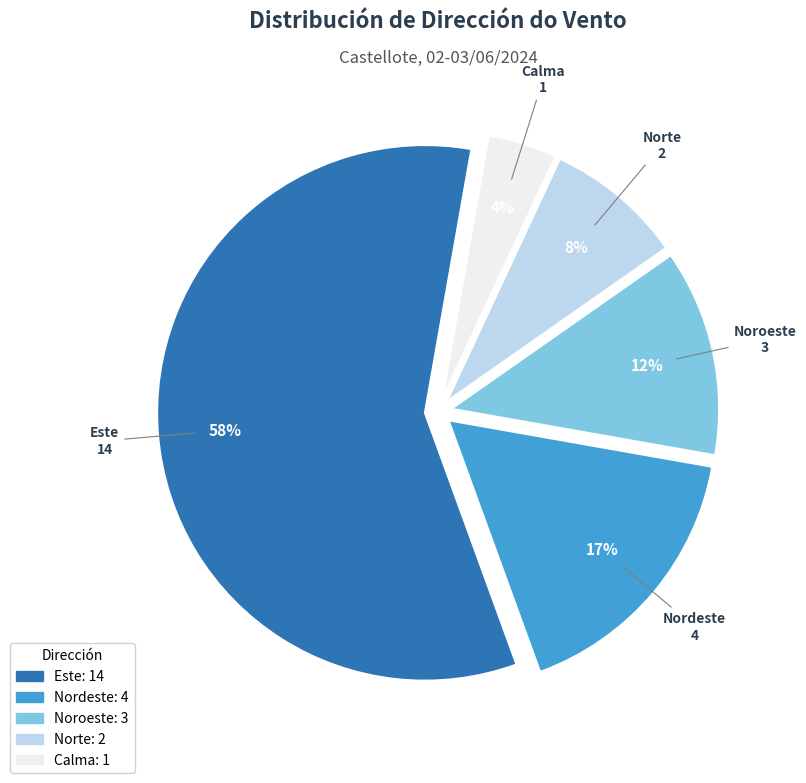

Is there any slice that represents more than half of the pie?

Yes